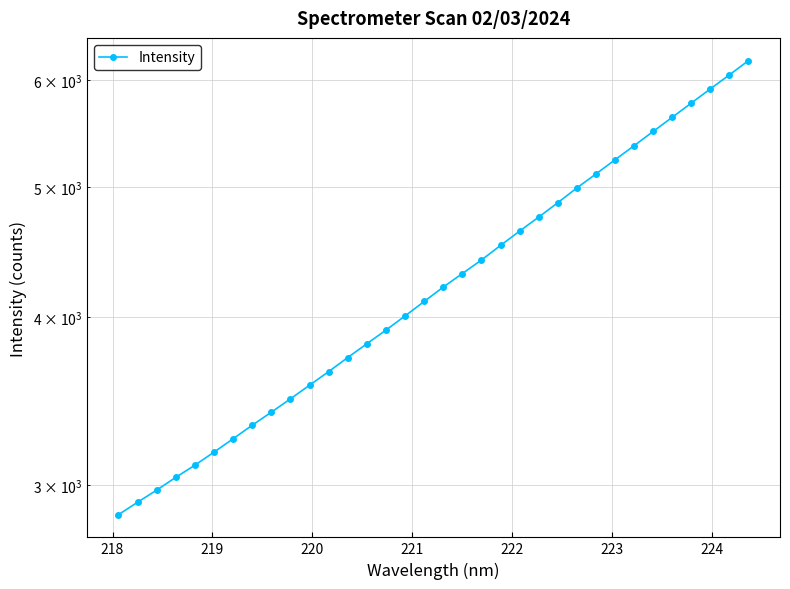

How many data points does each series have?

34